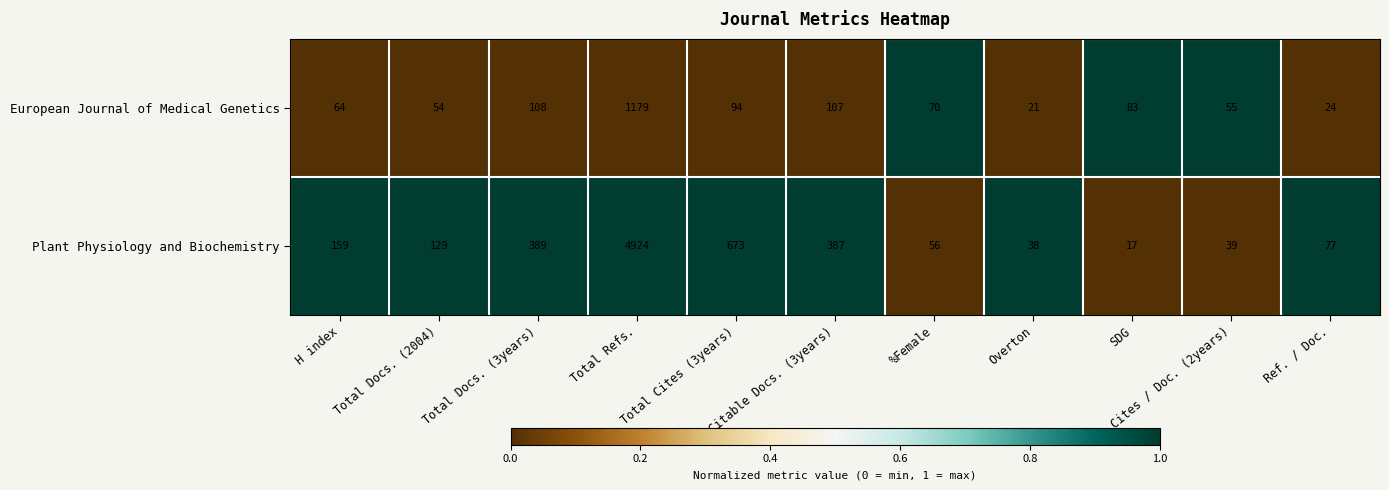

Which series has the largest total across all categories?

Plant Physiology and Biochemistry